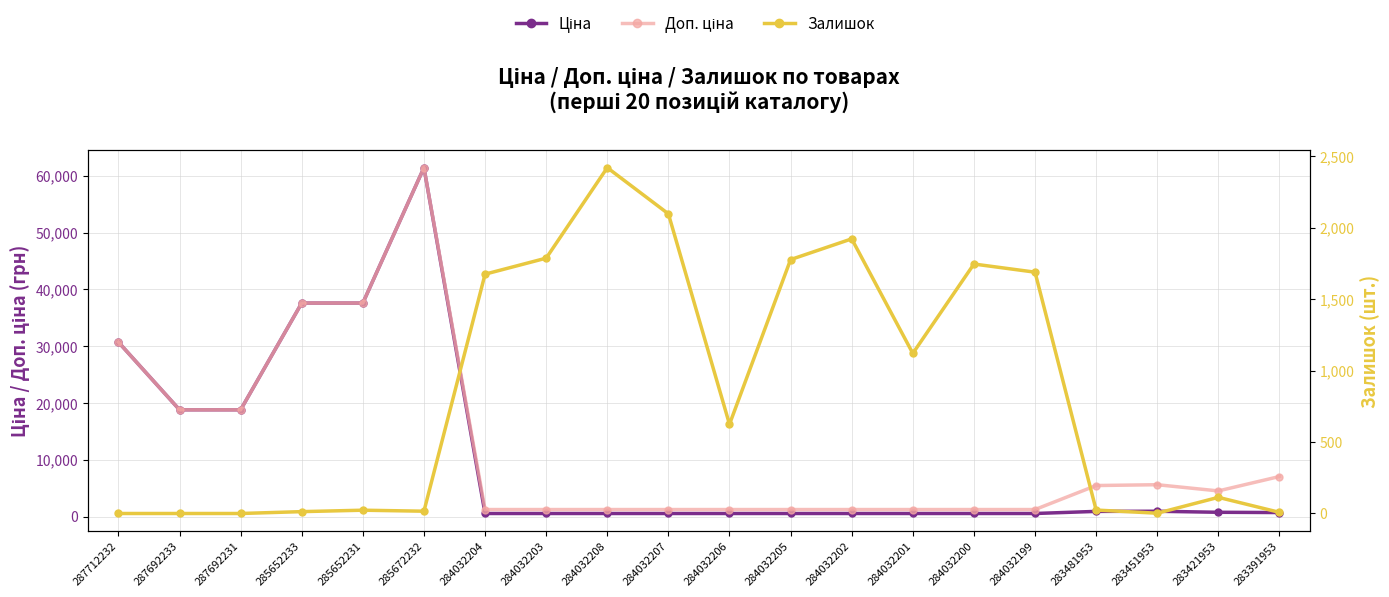

Is this an area chart (filled region under the line)?

No